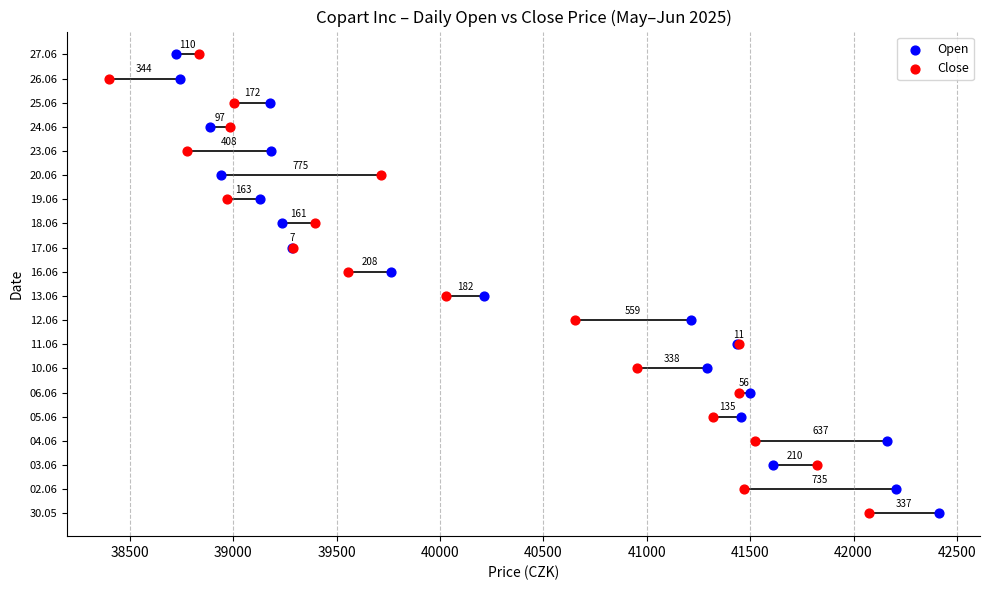

What are all the series names shown in the legend?

Open, Close